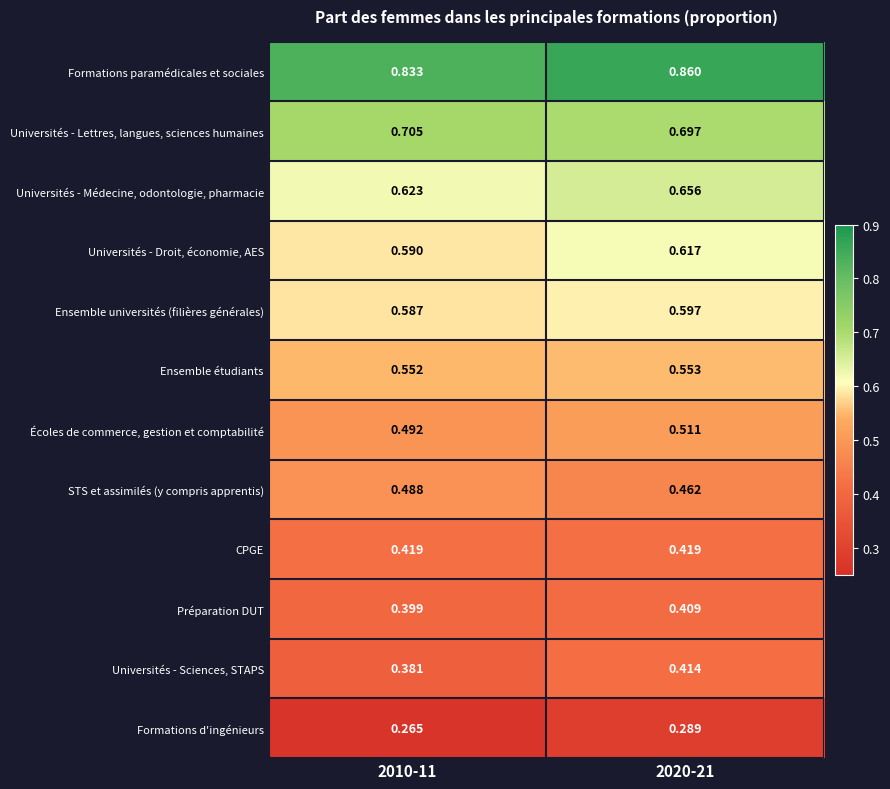

At 2010-11, list the series in order from smallest to largest.

Formations d'ingénieurs, Universités - Sciences, STAPS, Préparation DUT, CPGE, STS et assimilés (y compris apprentis), Écoles de commerce, gestion et comptabilité, Ensemble étudiants, Ensemble universités (filières générales), Universités - Droit, économie, AES, Universités - Médecine, odontologie, pharmacie, Universités - Lettres, langues, sciences humaines, Formations paramédicales et sociales